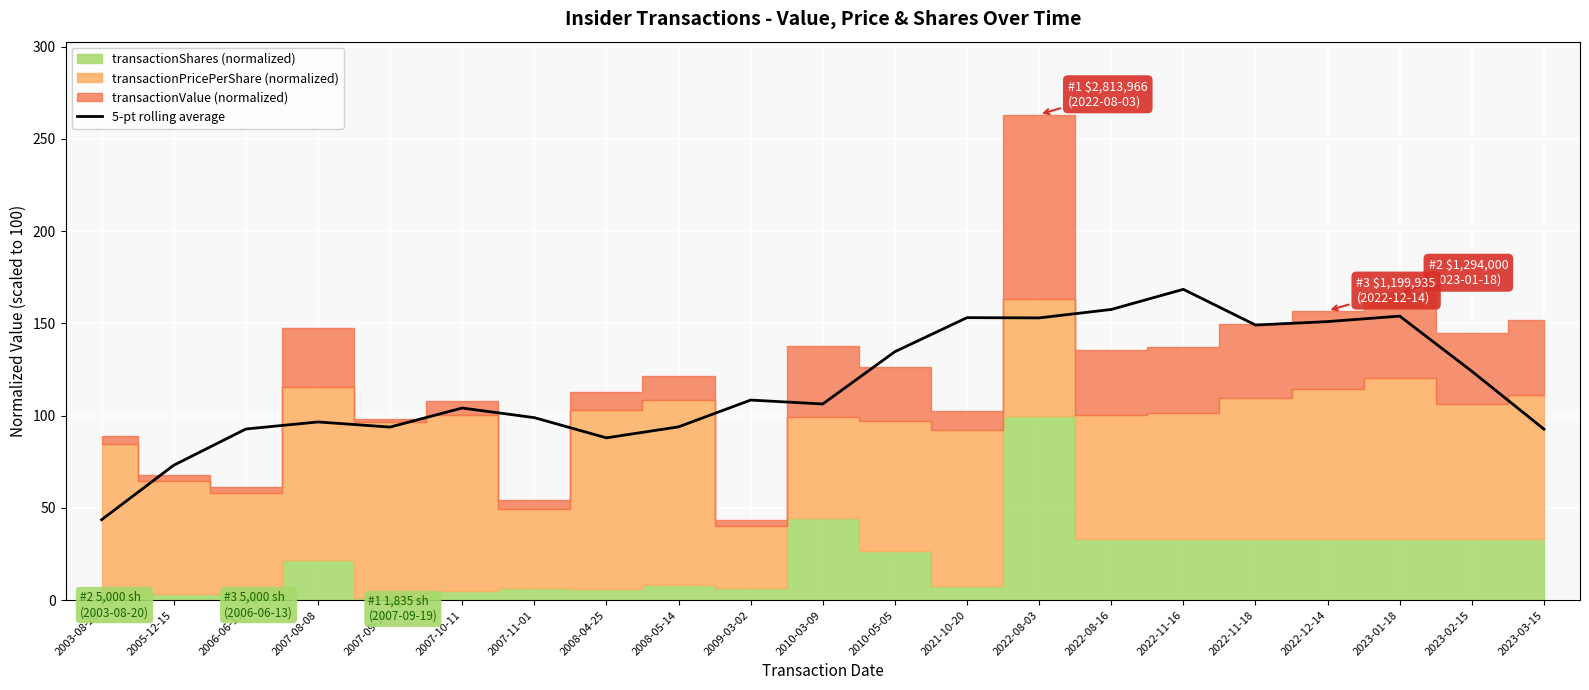

Reading left to right, what are all the values shown in this chart?

43.6	73.1	92.7	96.5	93.8	104.1	98.9	87.9	93.9	108.4	106.3	134.6	153.1	152.9	157.5	168.4	149.1	150.9	153.9	124.0	92.7